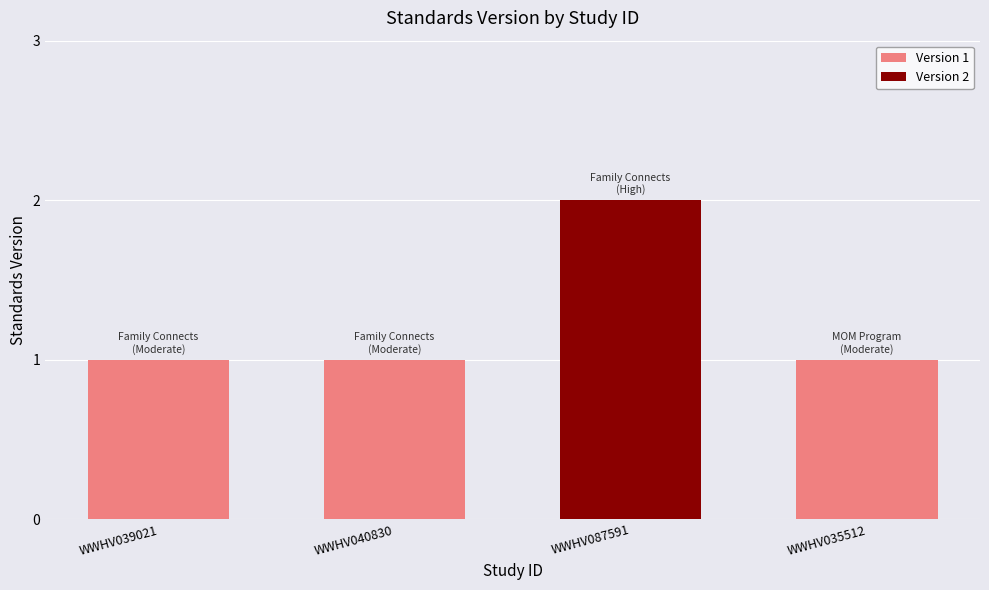

True or false: the data shows 0 at WWHV040830.

False